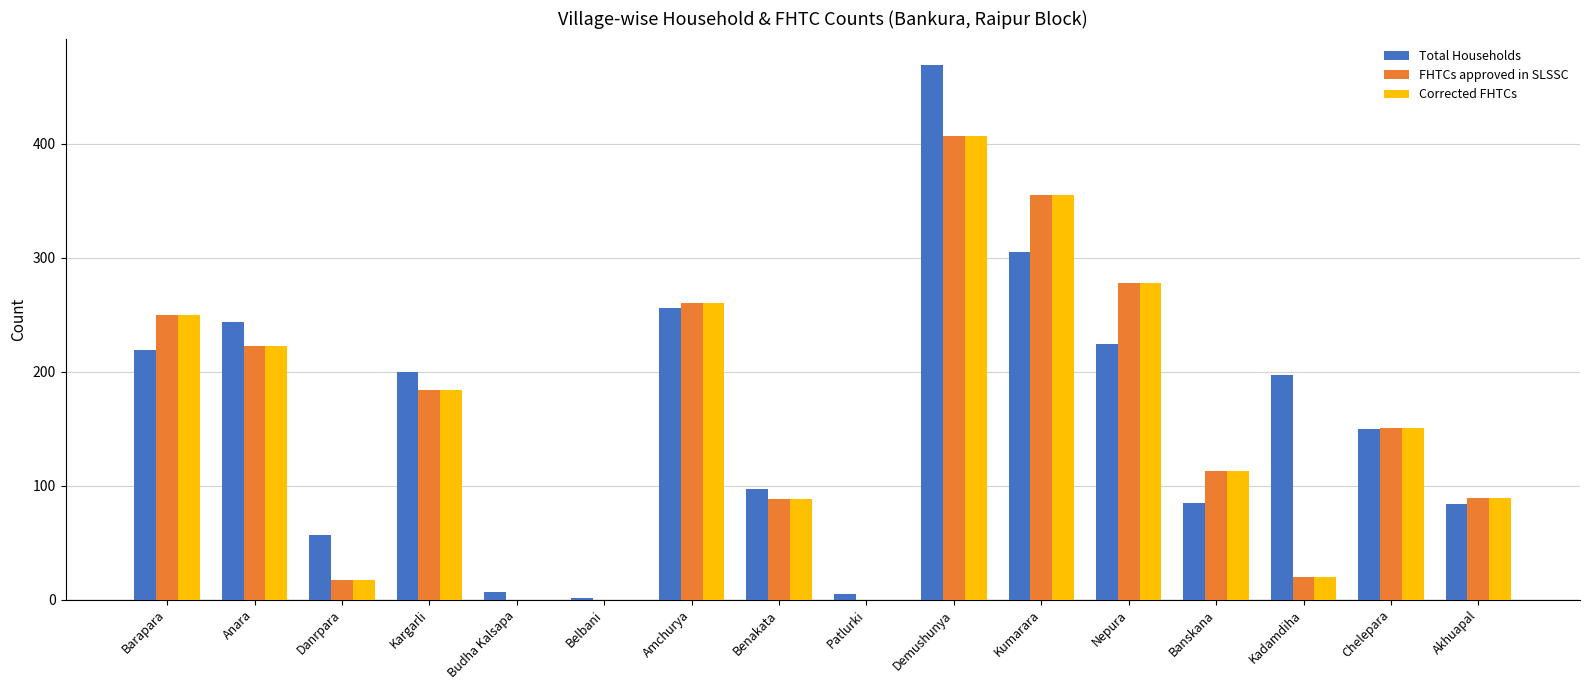

Which series changed the most between Kadamdiha and Akhuapal?

Total Households